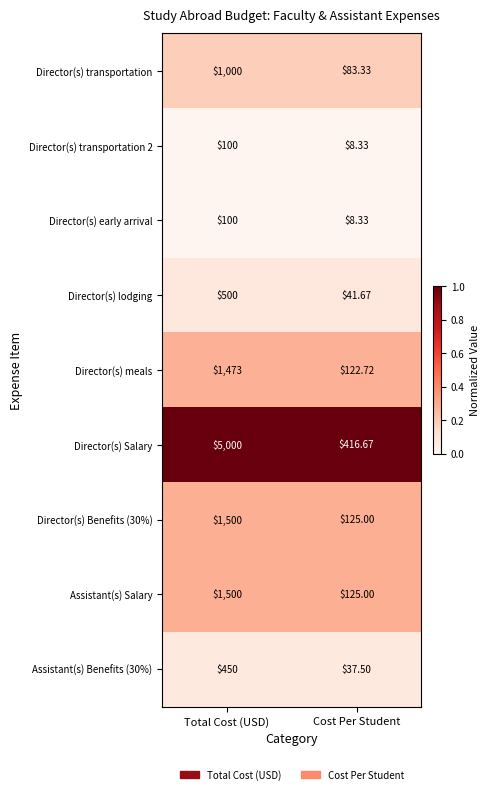

Between Total Cost (USD) and Cost Per Student, which series saw the biggest shift?

Director(s) Salary